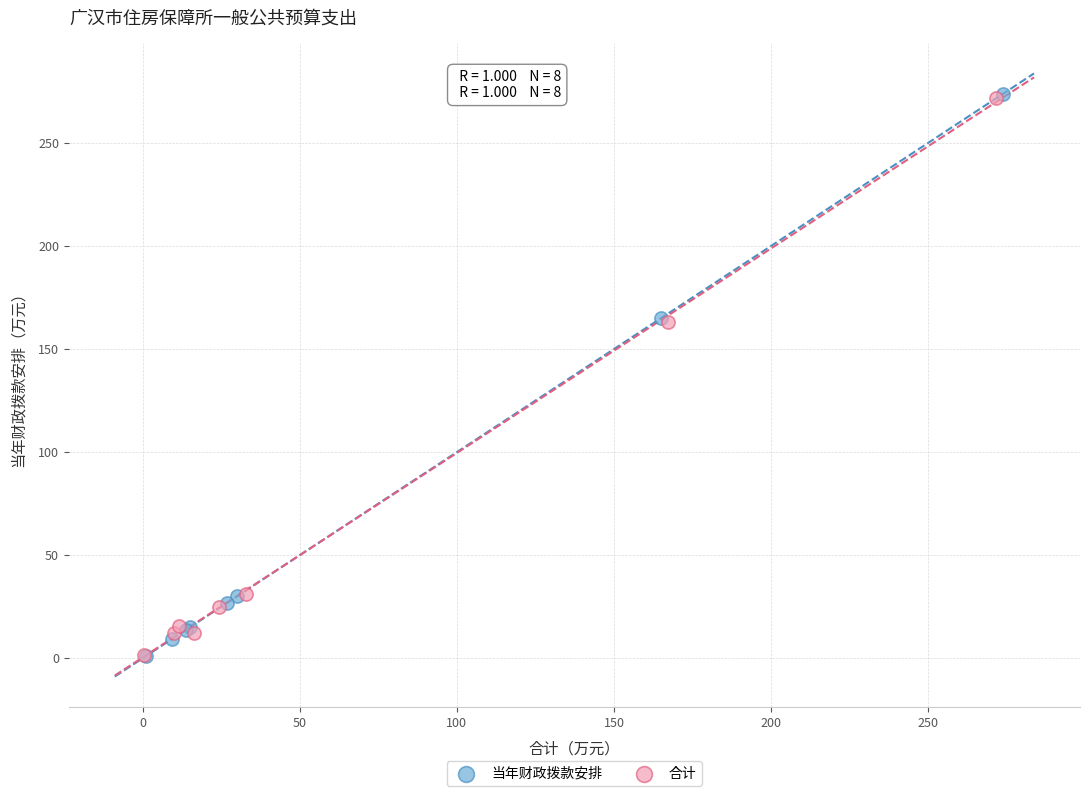

Which series has the widest spread of Y values?

当年财政拨款安排